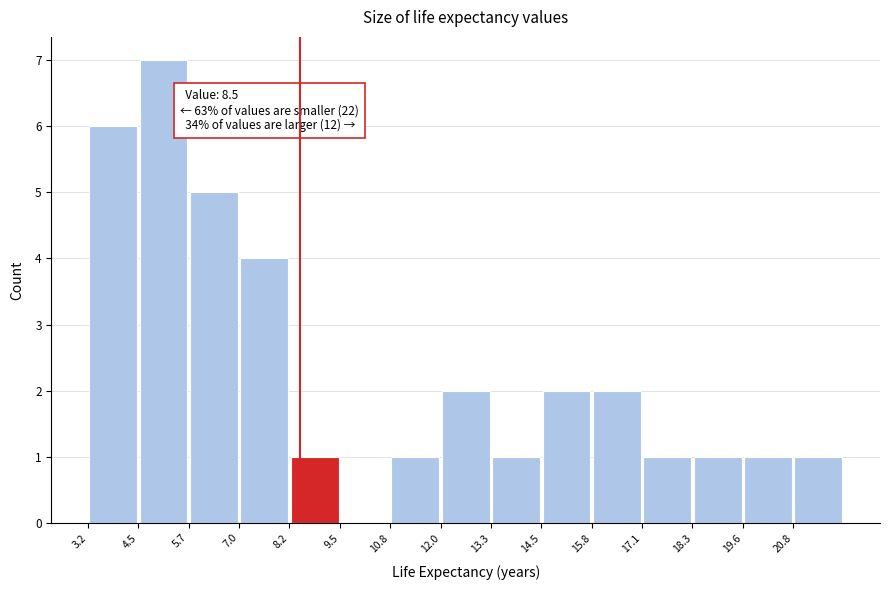

Which range on the x-axis has the tallest bar?

4.46 to 5.72